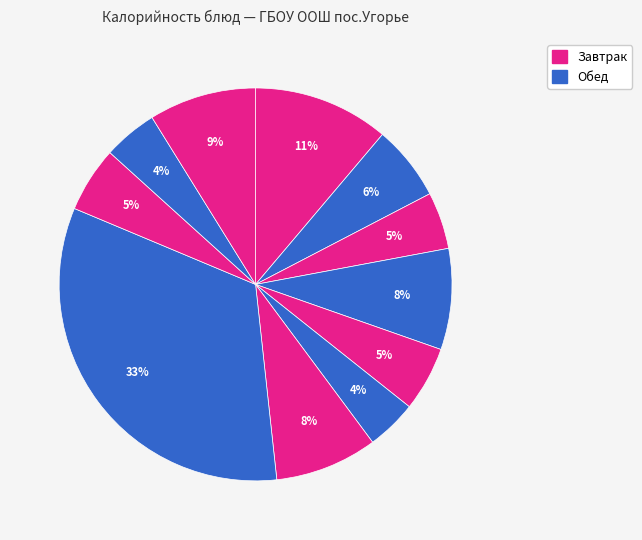

How many segments does this pie chart have?

11